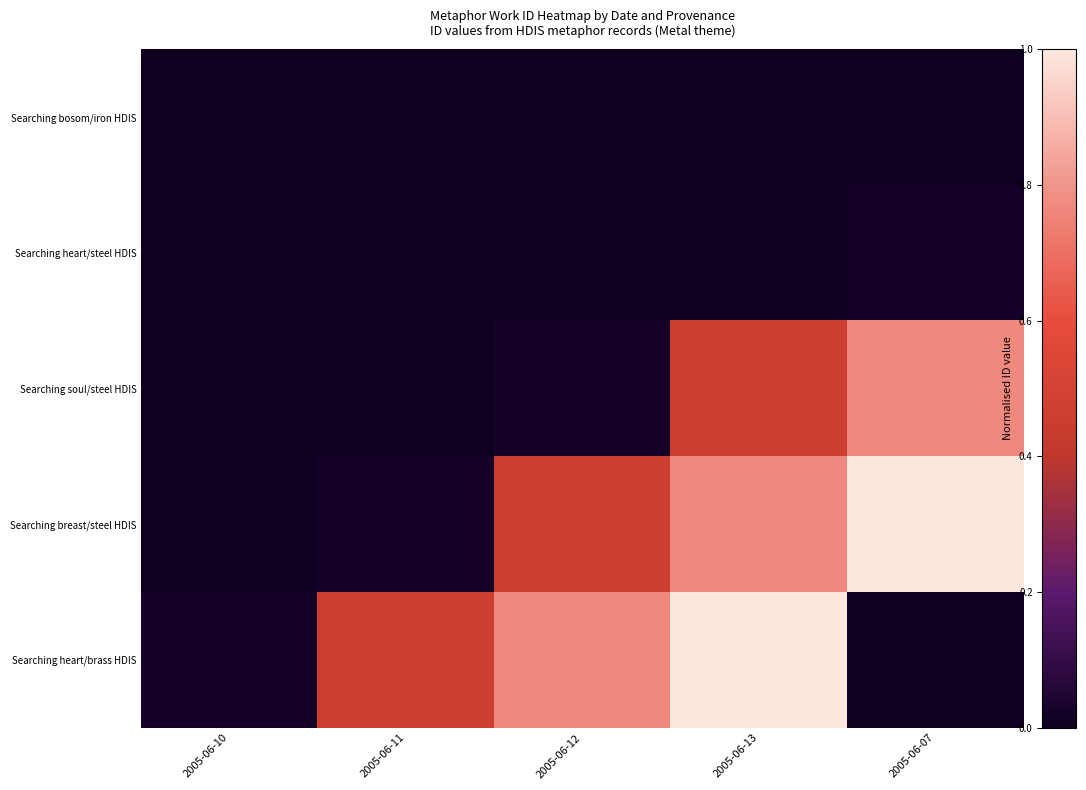

Which series changed the most between 2005-06-11 and 2005-06-12?

Searching breast/steel HDIS